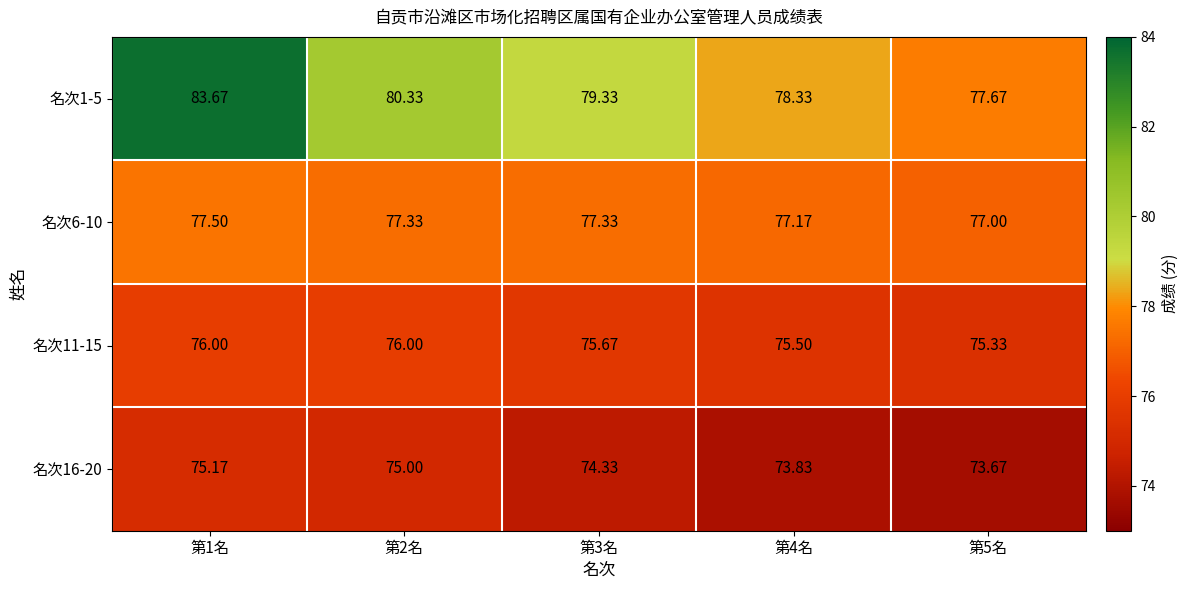

Count the number of categories in the chart.

5